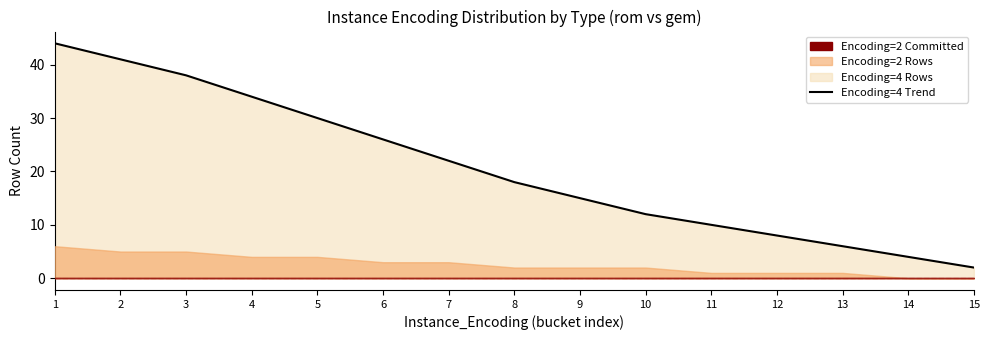

At which label is the value closest to 23?

7